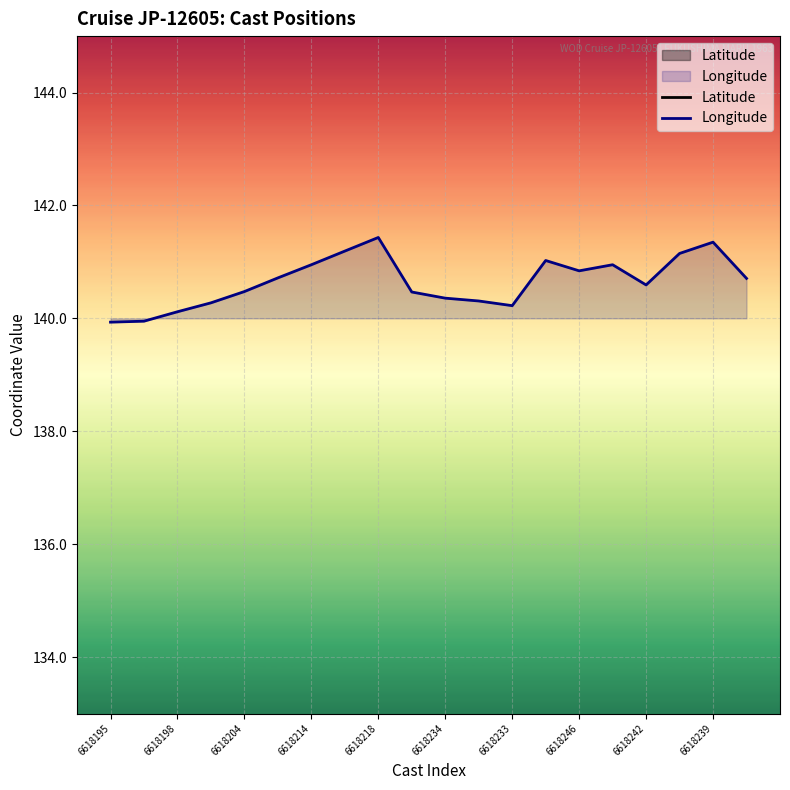

What is the minimum value for Longitude?

139.9